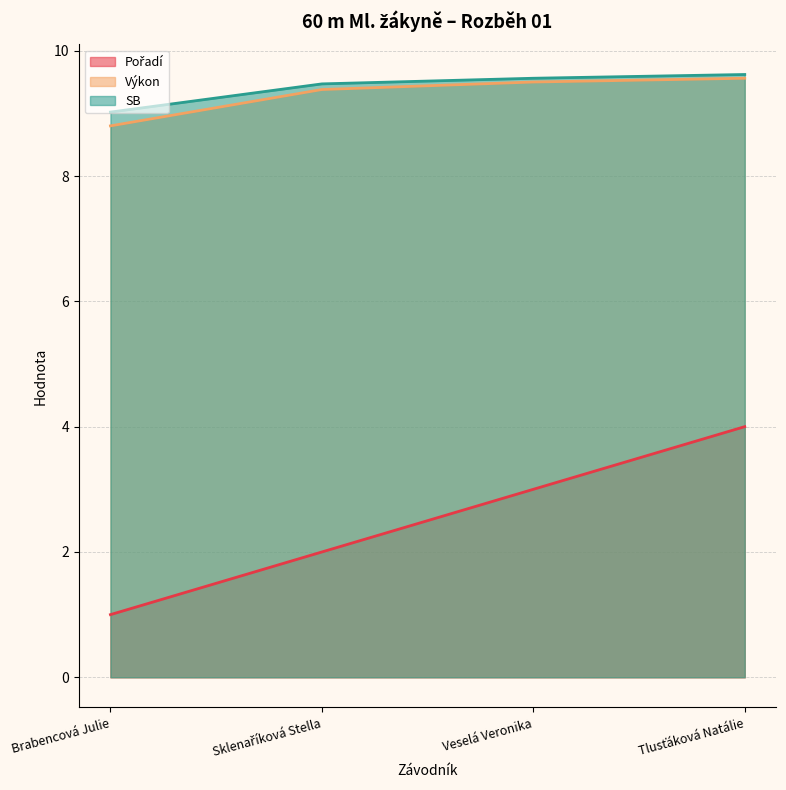

What is the greatest value displayed?

9.6